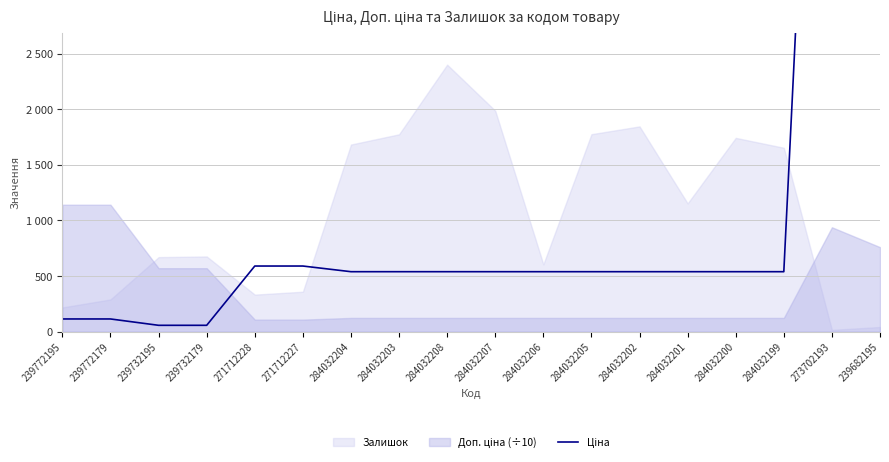

What is the sum of all values?

23892.6